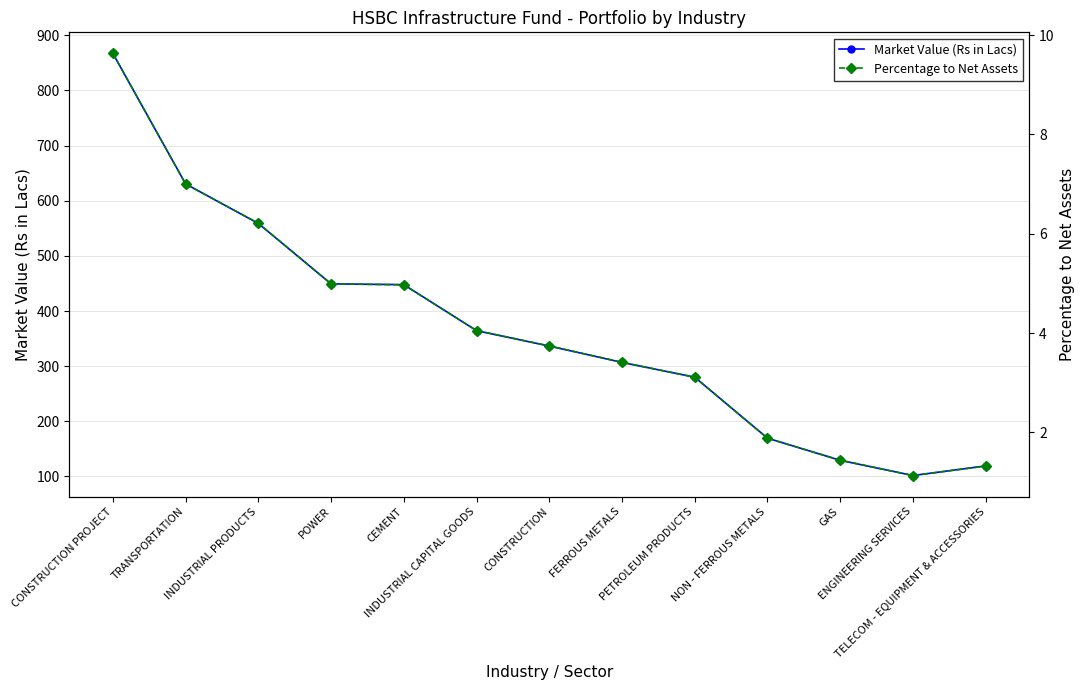

How many lines are shown in the chart?

2